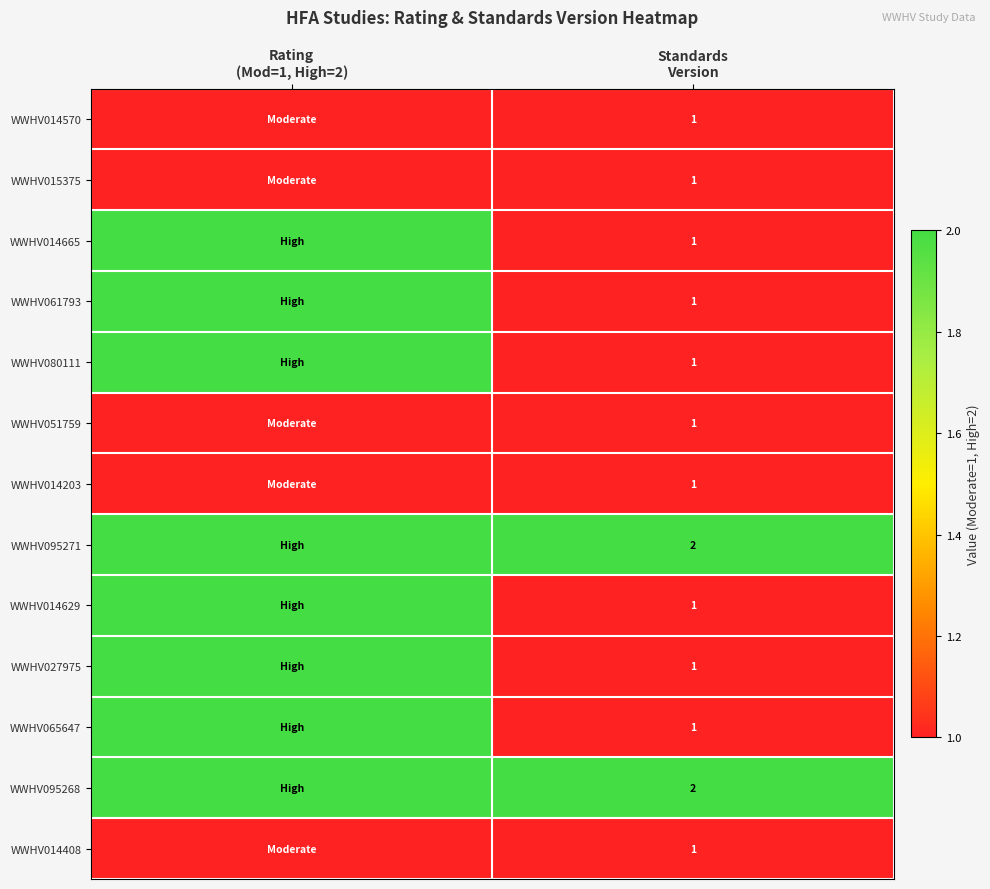

The value of WWHV080111 at Rating (Mod=1, High=2) is 3. True or false?

False